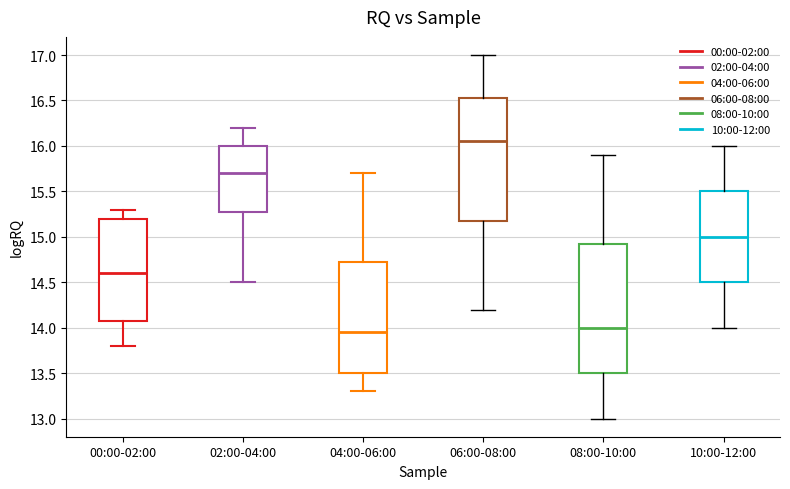

Comparing the boxes themselves (not the whiskers), which one is the tallest?

08:00-10:00